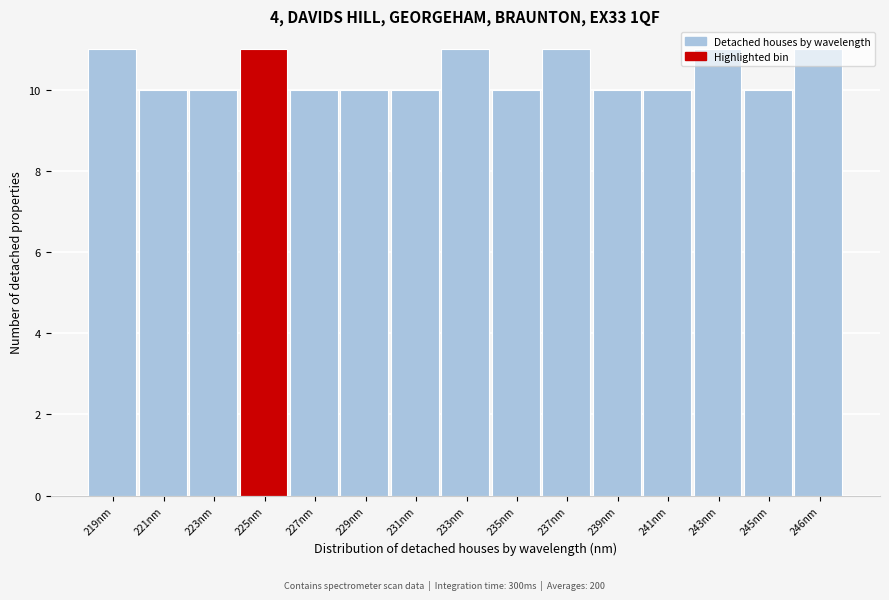

Approximately how many times larger is the value at 237nm compared to 231nm?

1.1